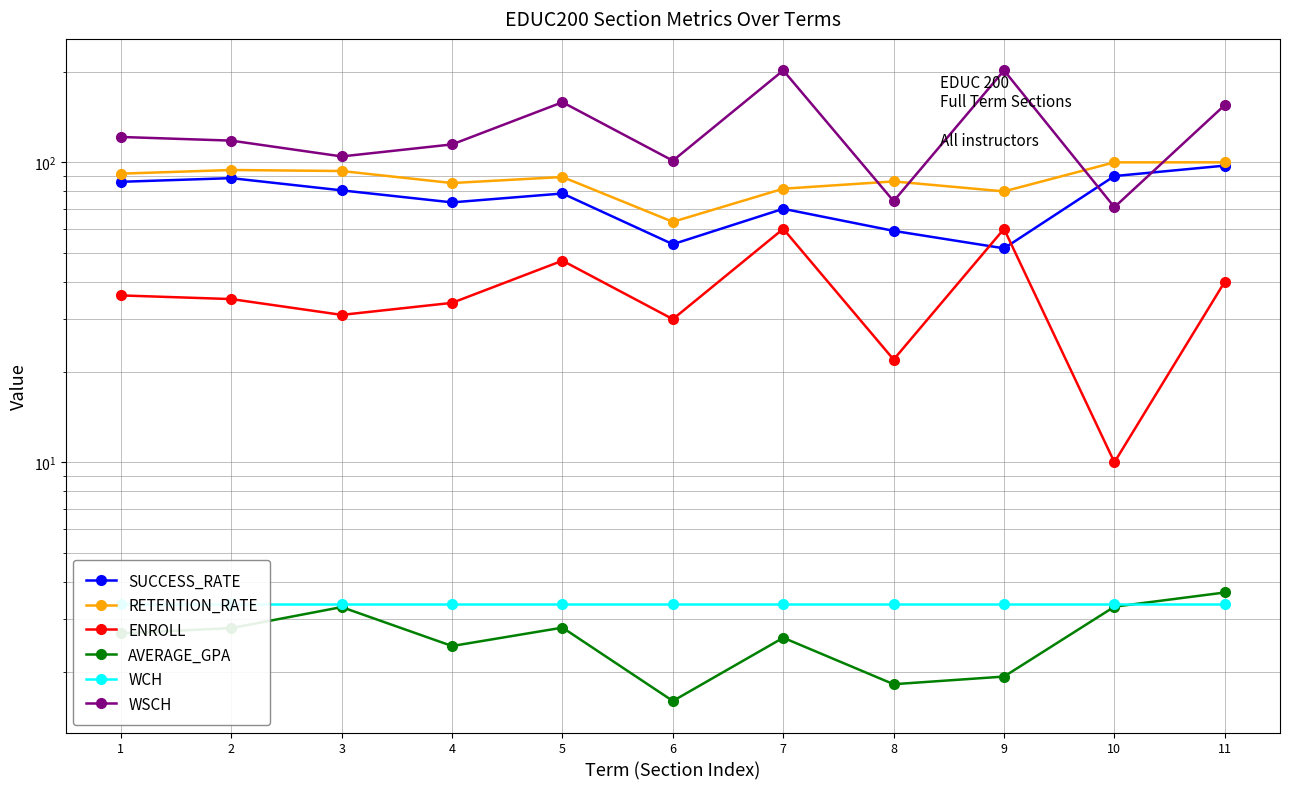

What is the difference between the maximum and minimum values in the RETENTION_RATE series?

36.7